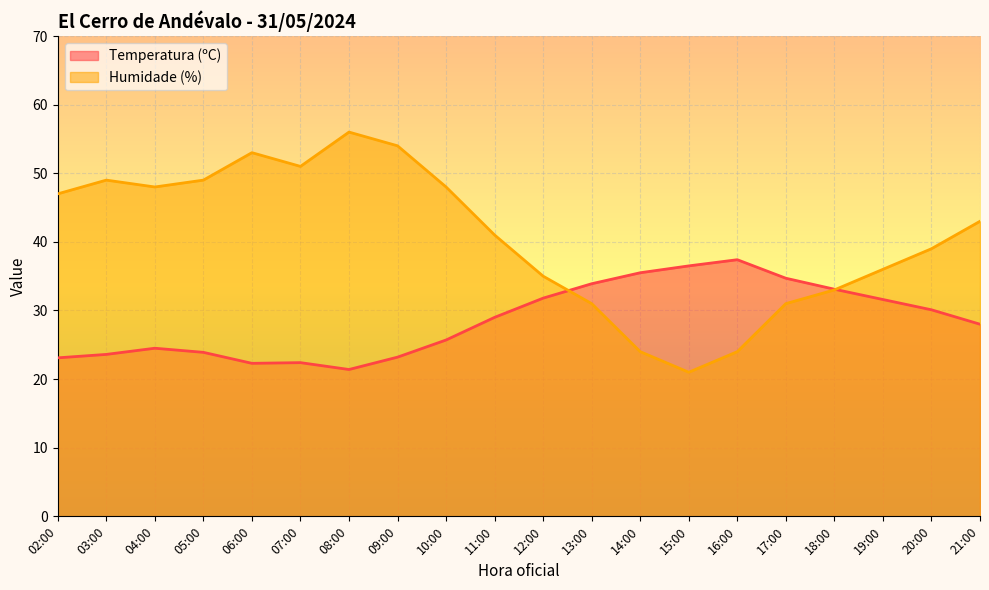

List the labels in order of Temperatura (ºC) value, largest first.

16:00, 15:00, 14:00, 17:00, 13:00, 18:00, 12:00, 19:00, 20:00, 11:00, 21:00, 10:00, 04:00, 05:00, 03:00, 09:00, 02:00, 07:00, 06:00, 08:00